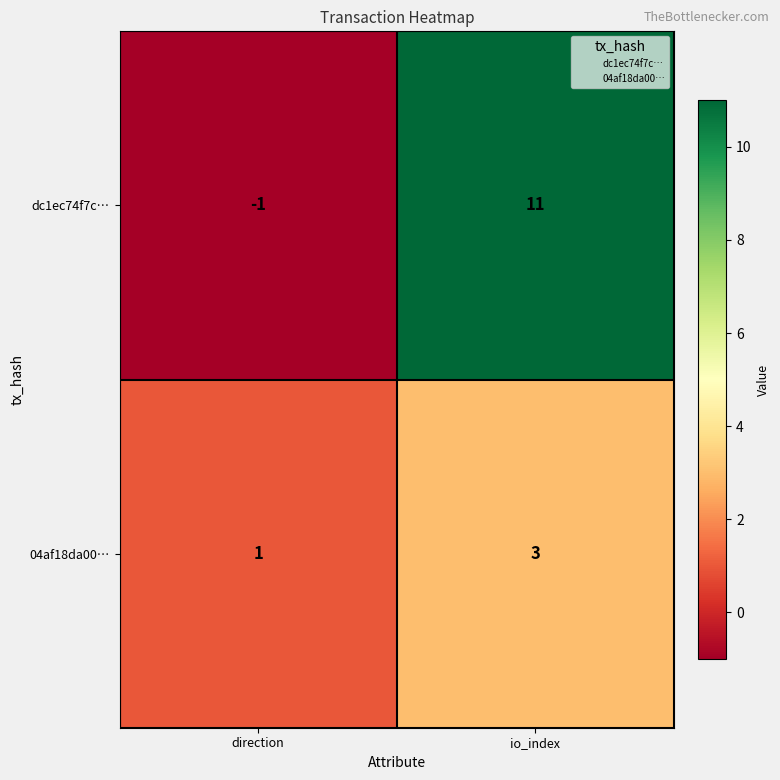

At which category is the sum across all series the highest?

io_index